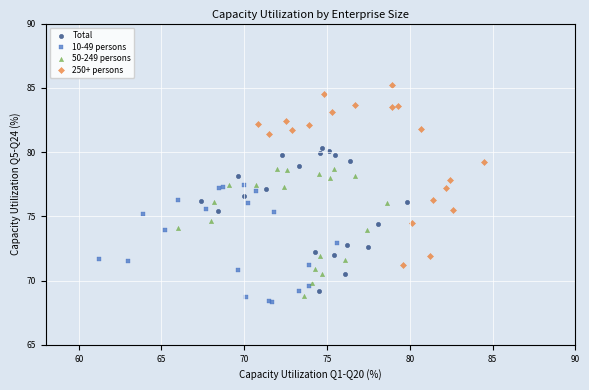

Which series contains the lowest Y value?

10-49 persons